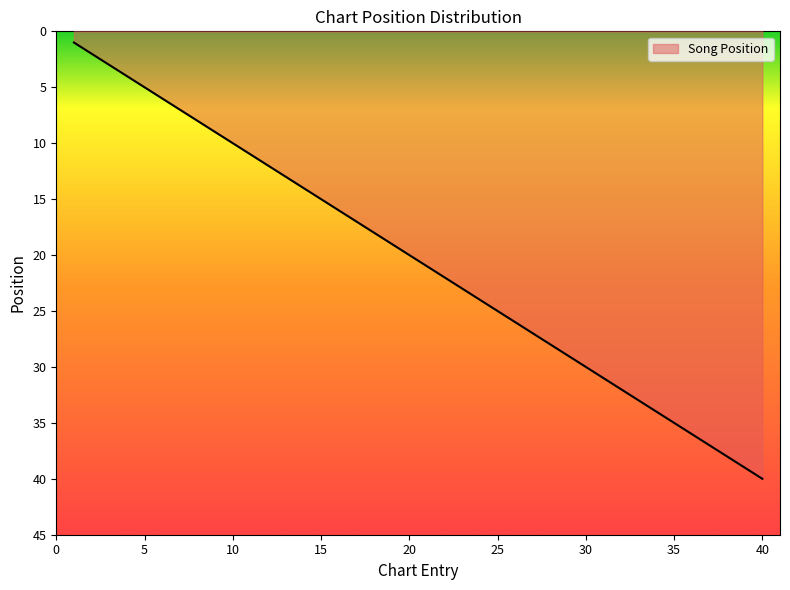

What is the greatest value displayed?

40